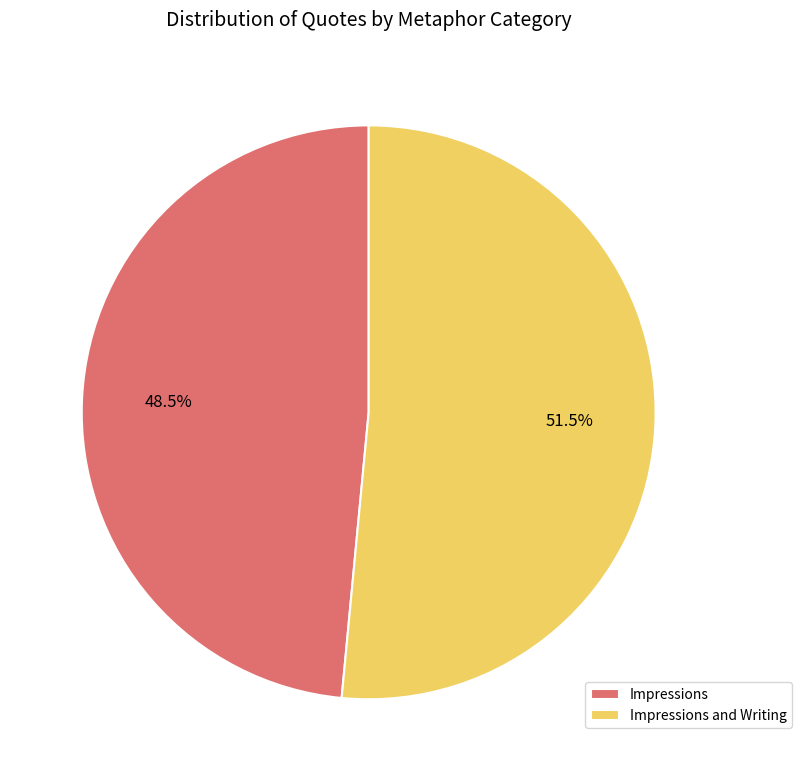

Is the sum of Impressions and Writing and Impressions greater than half?

Yes